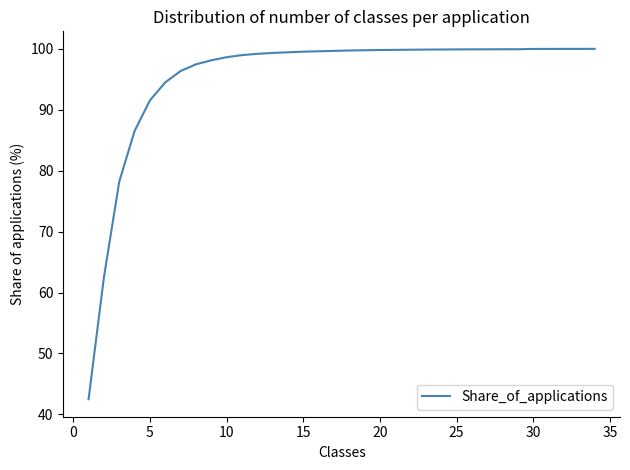

How many lines are shown in the chart?

1